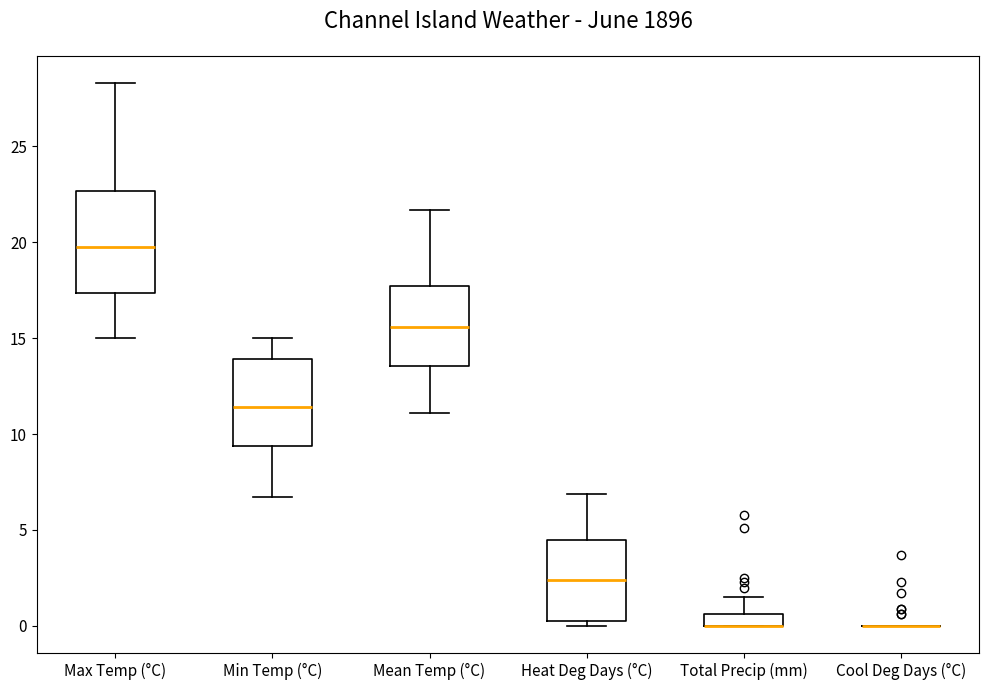

Which box is the tallest, from its lower edge to its upper edge?

Max Temp (°C)